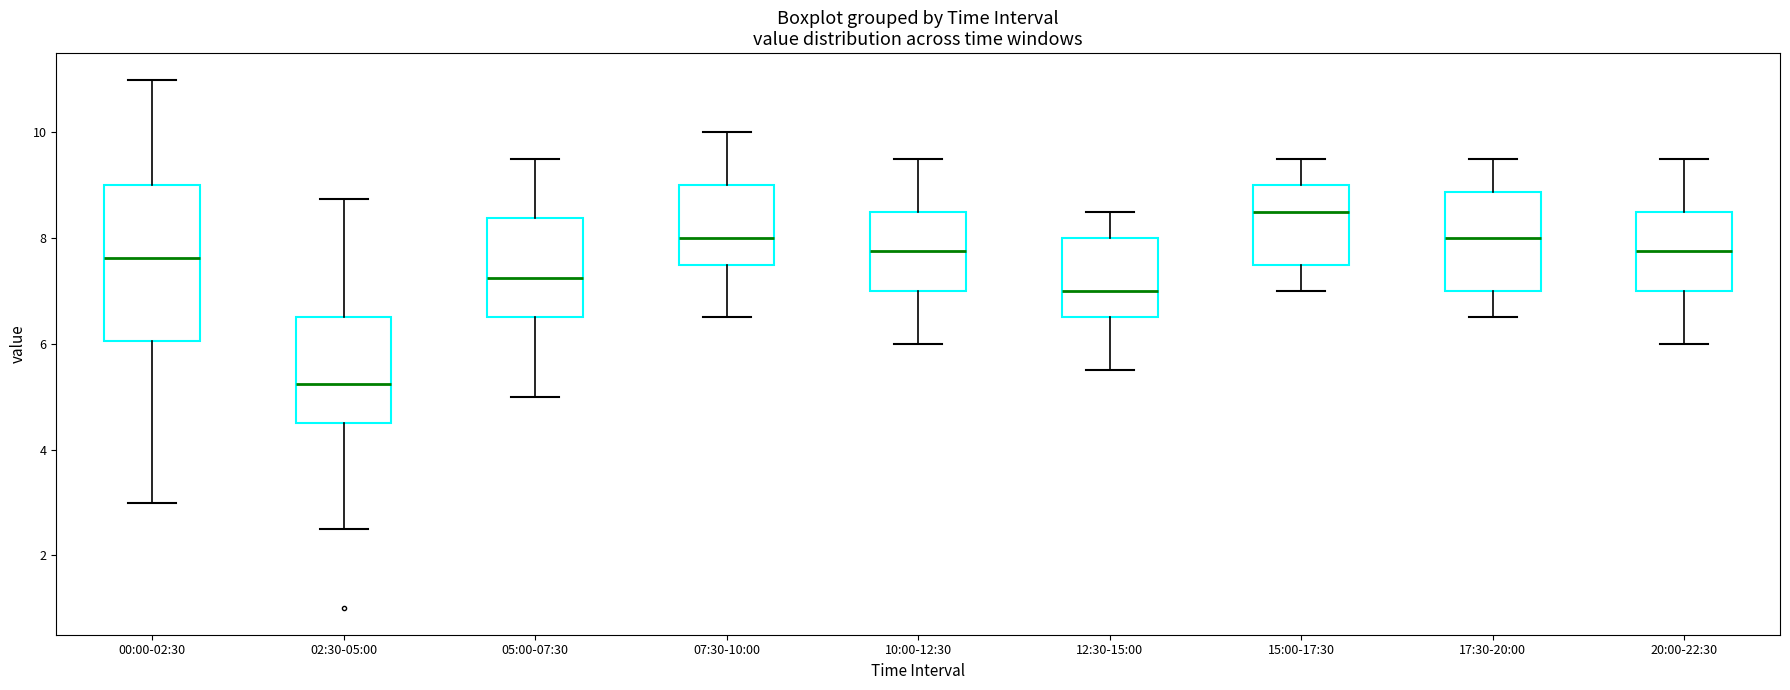

Reading left to right, read every box against the y-axis: the position of its median line, the range the box covers, and the ends of its whiskers. The values are not printed on the chart, so give them approximately, as read against the axis.

00:00-02:30: median 7.6, box 6.0 to 9.0, whiskers 3.0 to 11.0
02:30-05:00: median 5.2, box 4.6 to 6.6, whiskers 2.6 to 8.8
05:00-07:30: median 7.2, box 6.6 to 8.4, whiskers 5.0 to 9.6
07:30-10:00: median 8.0, box 7.6 to 9.0, whiskers 6.6 to 10.0
10:00-12:30: median 7.8, box 7.0 to 8.6, whiskers 6.0 to 9.6
12:30-15:00: median 7.0, box 6.6 to 8.0, whiskers 5.6 to 8.6
15:00-17:30: median 8.6, box 7.6 to 9.0, whiskers 7.0 to 9.6
17:30-20:00: median 8.0, box 7.0 to 8.8, whiskers 6.6 to 9.6
20:00-22:30: median 7.8, box 7.0 to 8.6, whiskers 6.0 to 9.6